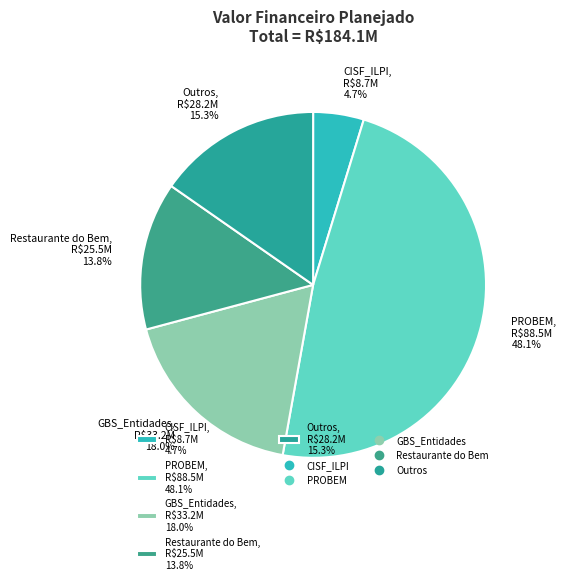

What portion of the pie excludes GBS_Entidades, R$33.2M 18.0%?

82.0%